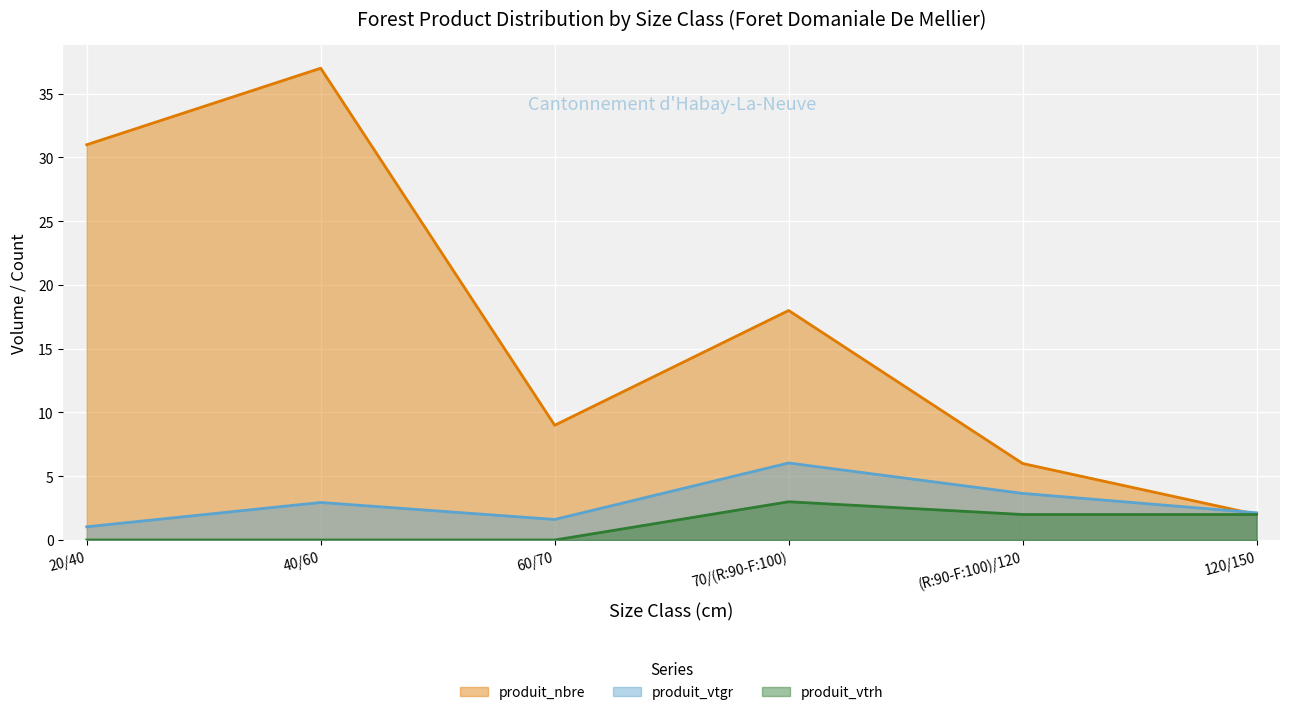

What is the sum of all produit_vtgr values?

17.4